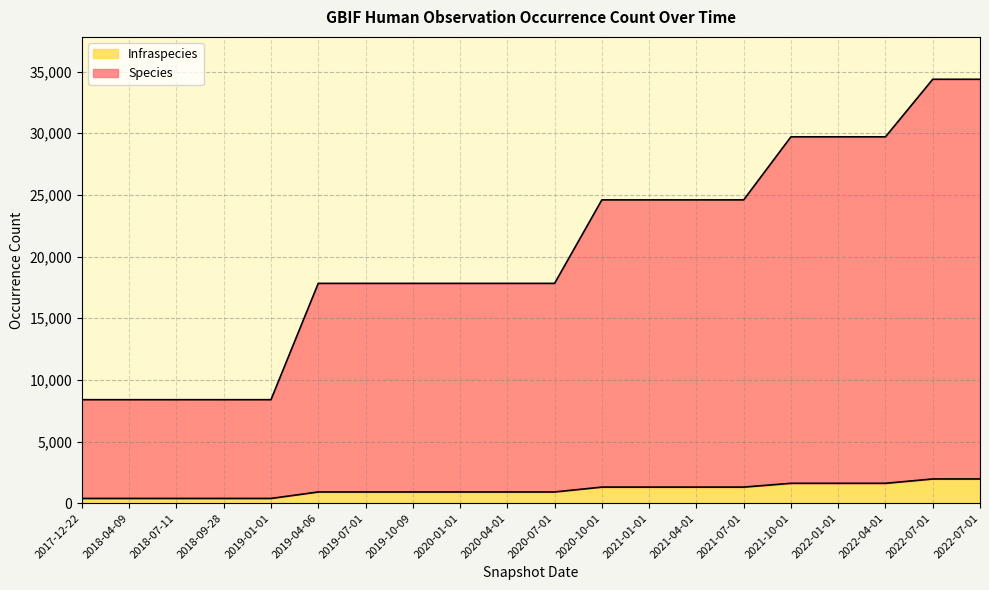

Is the value of Species at 2018-04-09 greater than the value of Infraspecies at 2021-01-01?

Yes